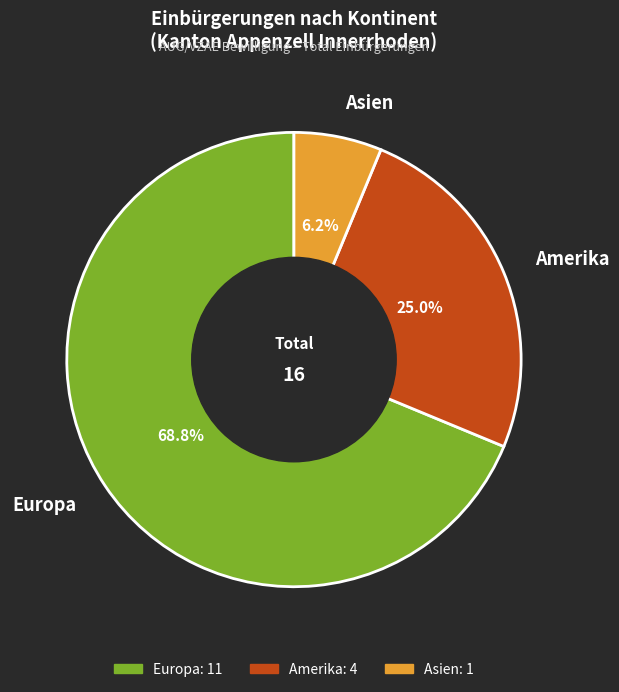

What is the ratio of the value at Amerika to the value at Europa?

0.4